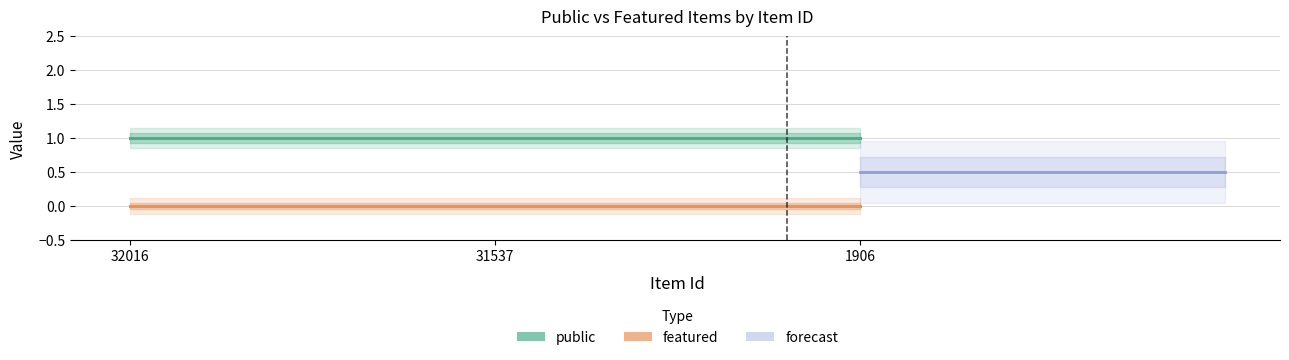

The forecast series shows 0.5 at 1906. True or false?

True